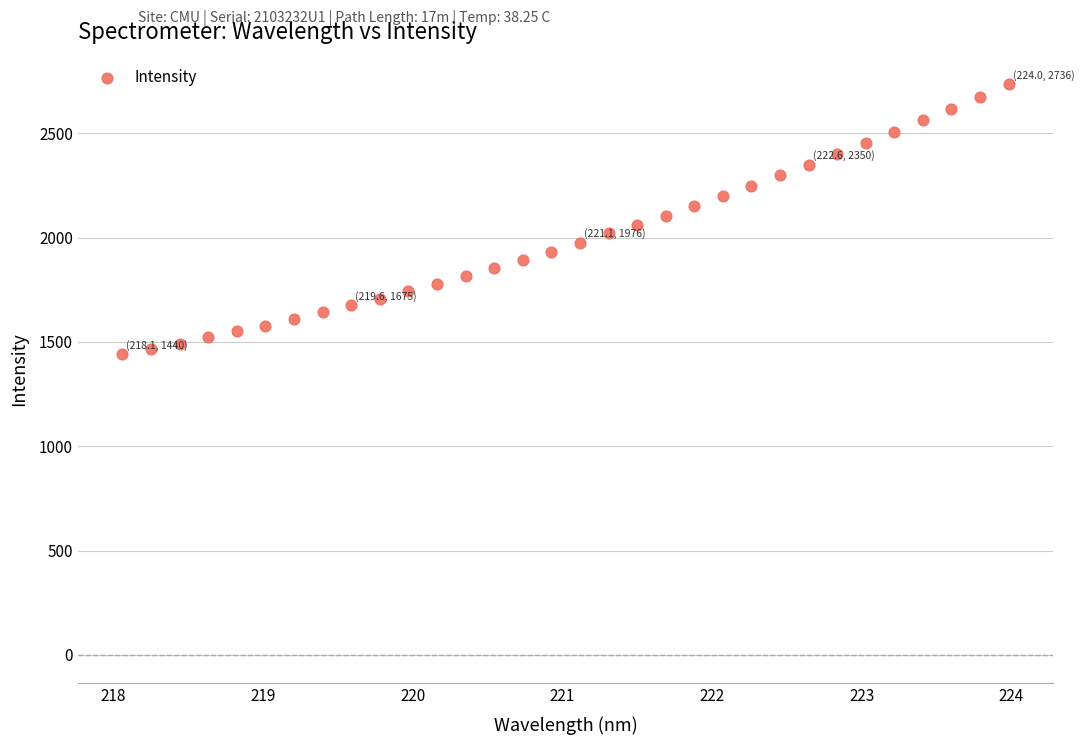

What is the range of Y values (max minus min)?

1295.7